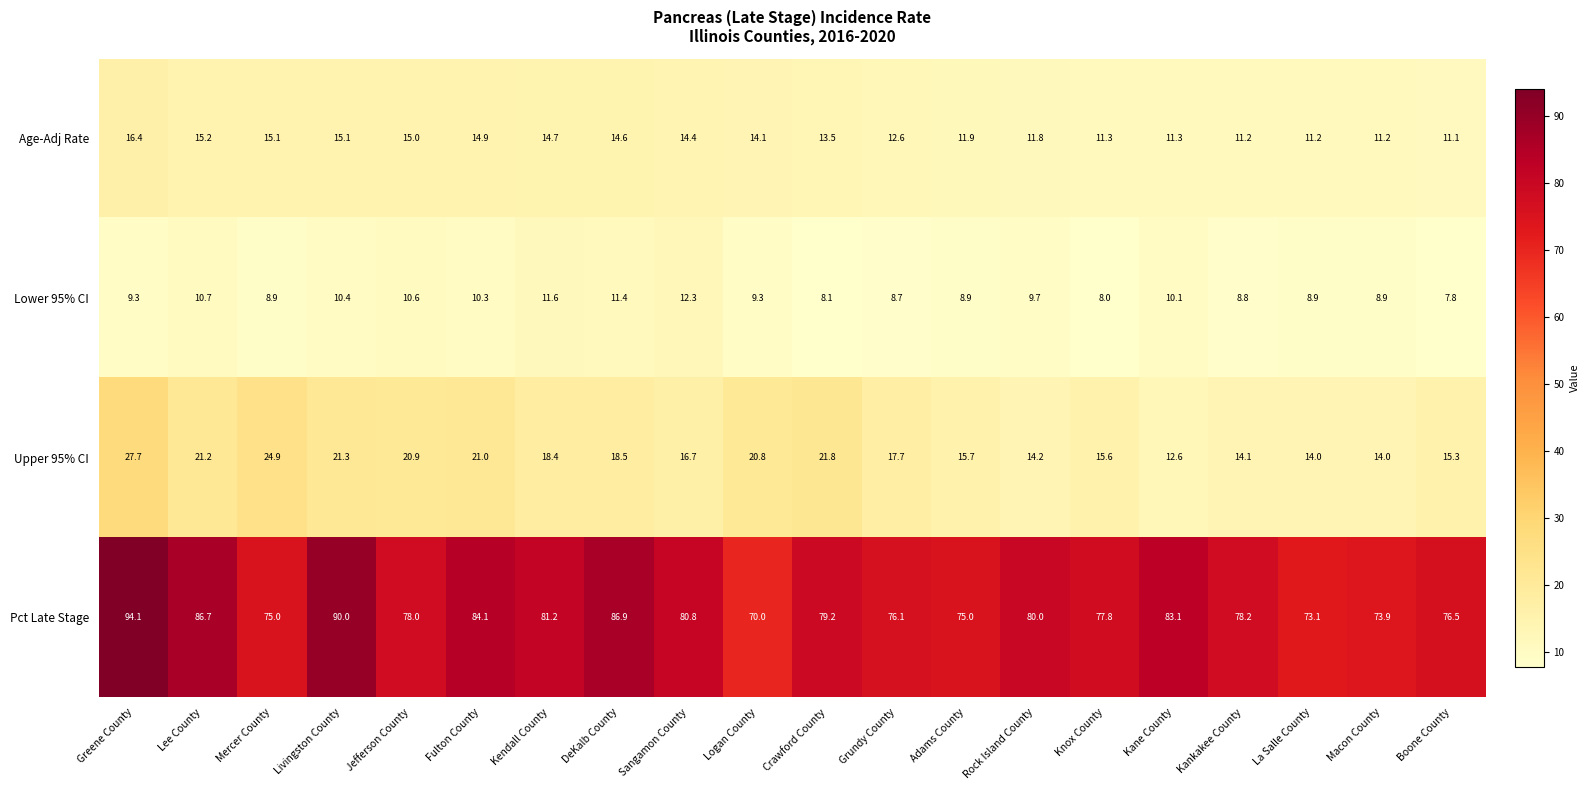

Is it true that Pct Late Stage equals 96.4 at Logan County?

False